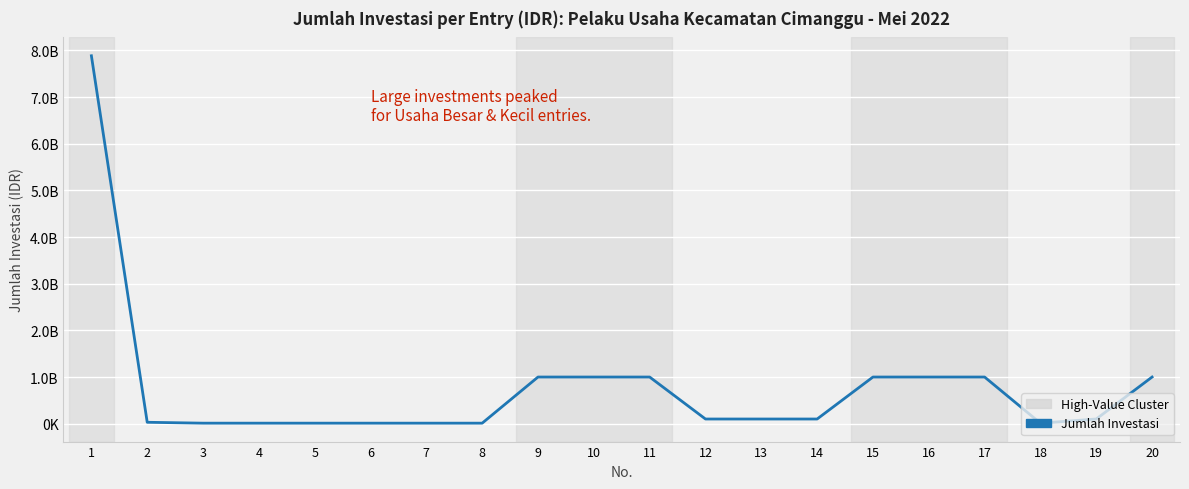

List the labels in order of value, largest first.

1, 15, 16, 17, 20, 9, 10, 11, 12, 13, 14, 19, 2, 3, 4, 5, 6, 7, 8, 18